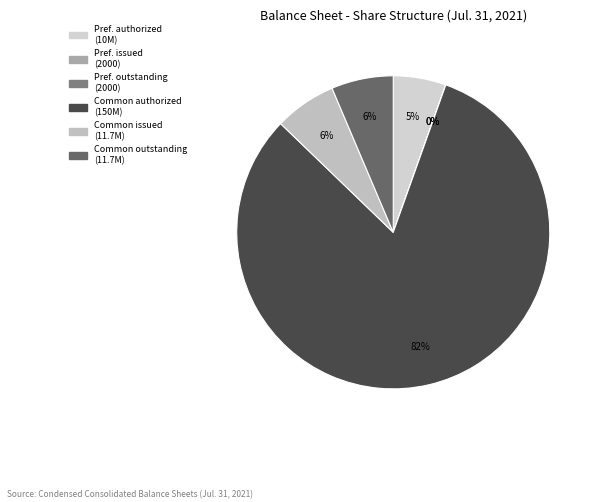

How many slices are in this pie chart?

6